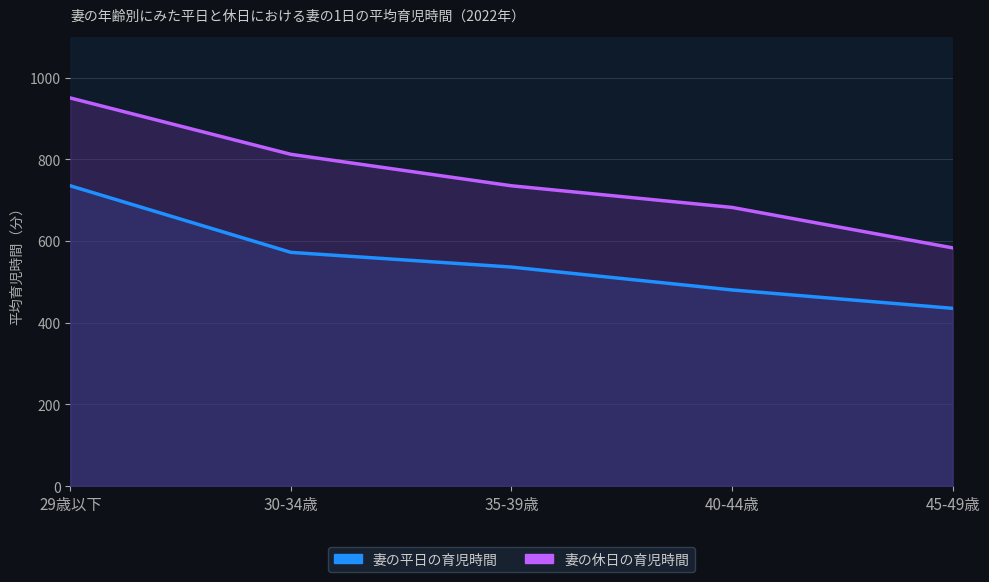

True or false: 妻の休日の育児時間 and 妻の平日の育児時間 intersect in this chart.

False